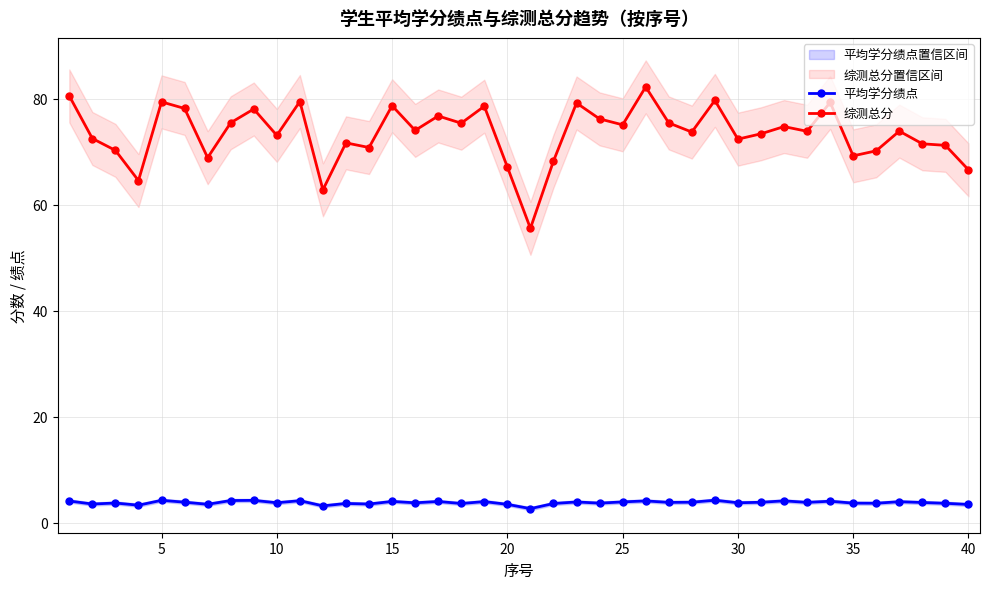

The value of 综测总分 at 35 is 90.2. True or false?

False